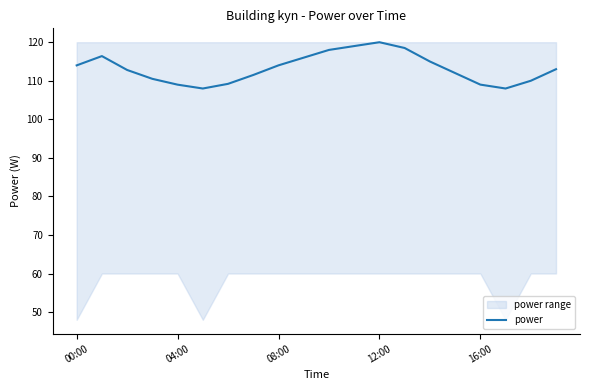

Between 19 and 11, which is larger?

11